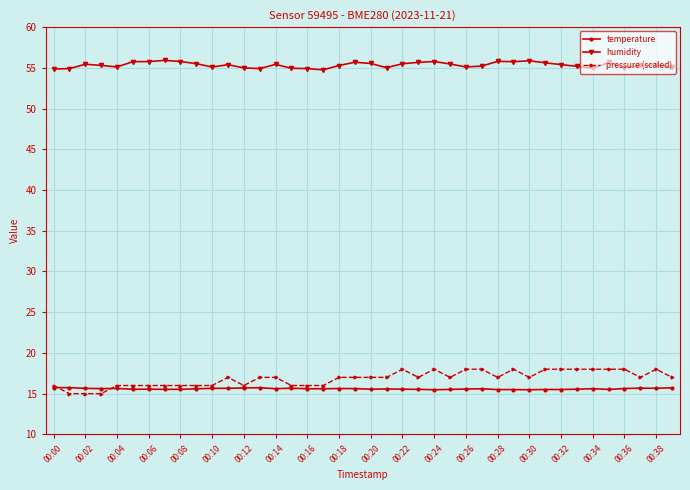

True or false: humidity has more than 0 points higher than both neighbors.

True